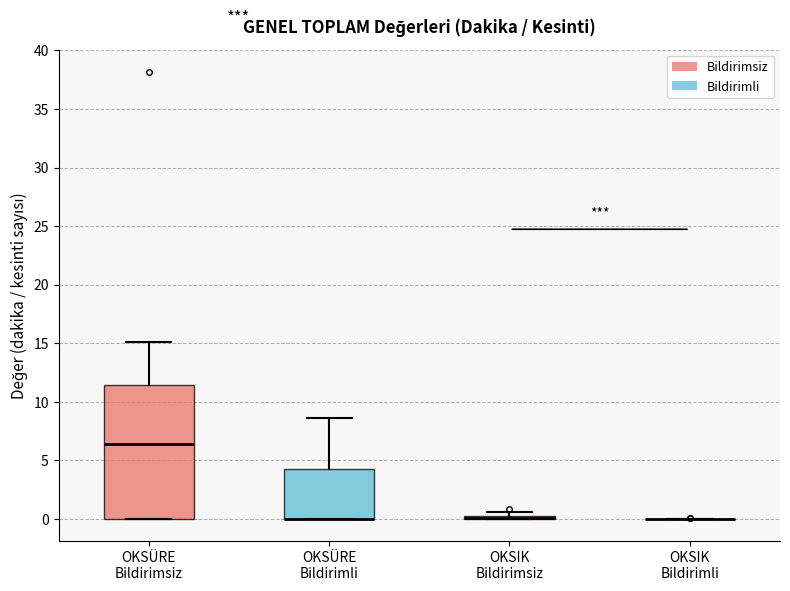

Comparing the boxes themselves (not the whiskers), which one is the tallest?

OKSÜRE Bildirimsiz